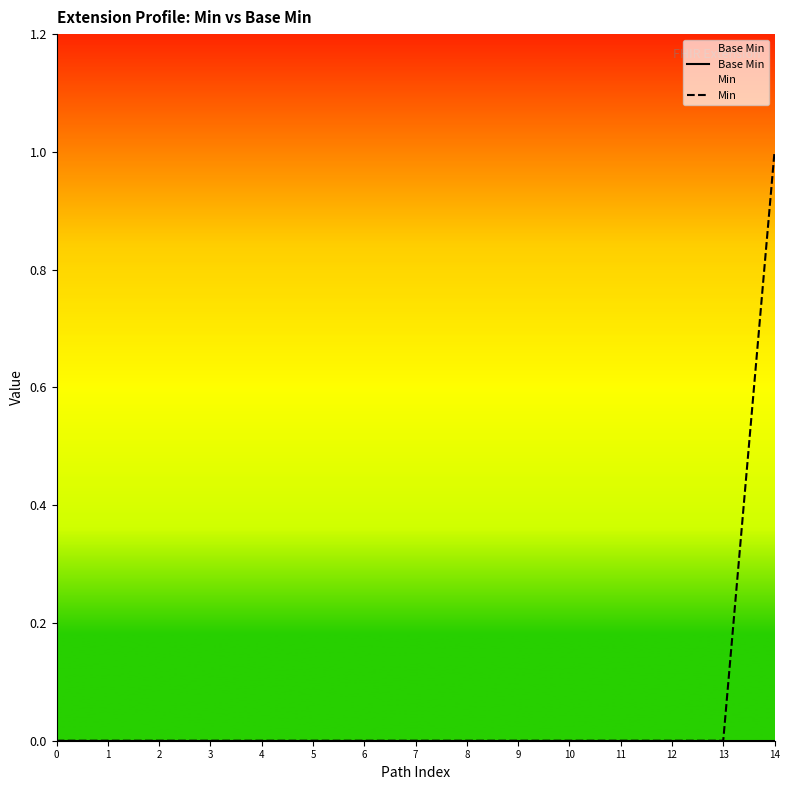

What are all the series names shown in the legend?

Base Min, Min